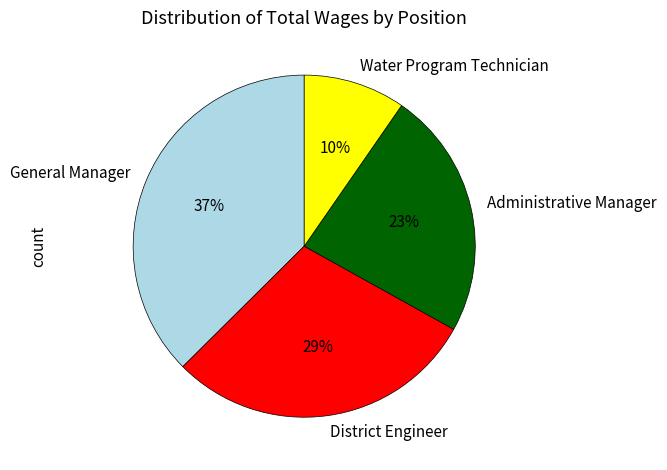

Do Water Program Technician and Administrative Manager together represent more than half of the pie?

No